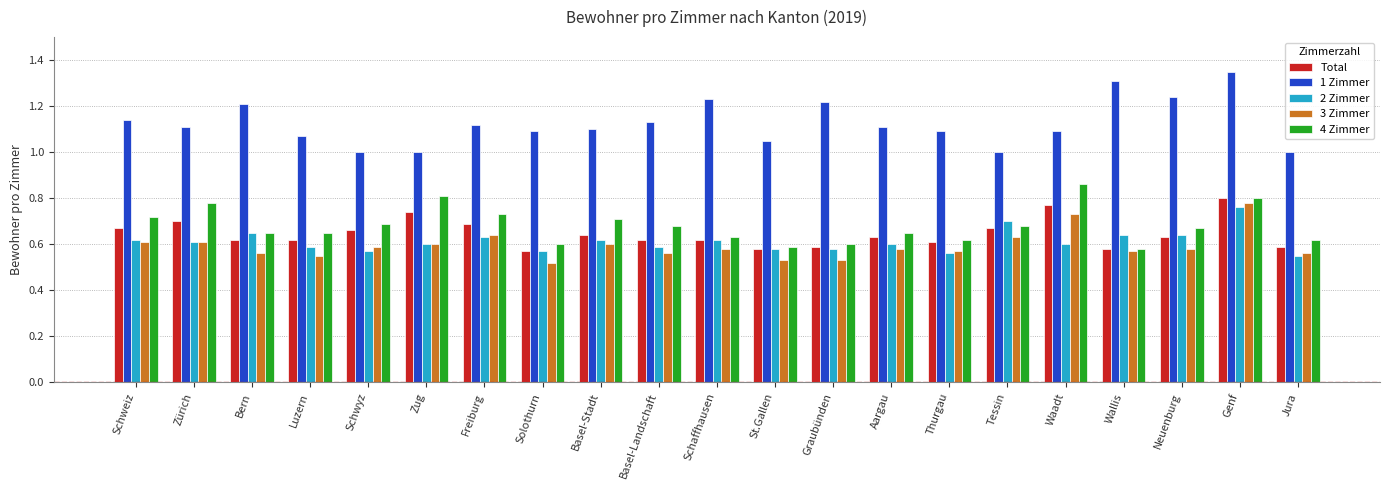

At which label does 4 Zimmer reach its peak?

Waadt